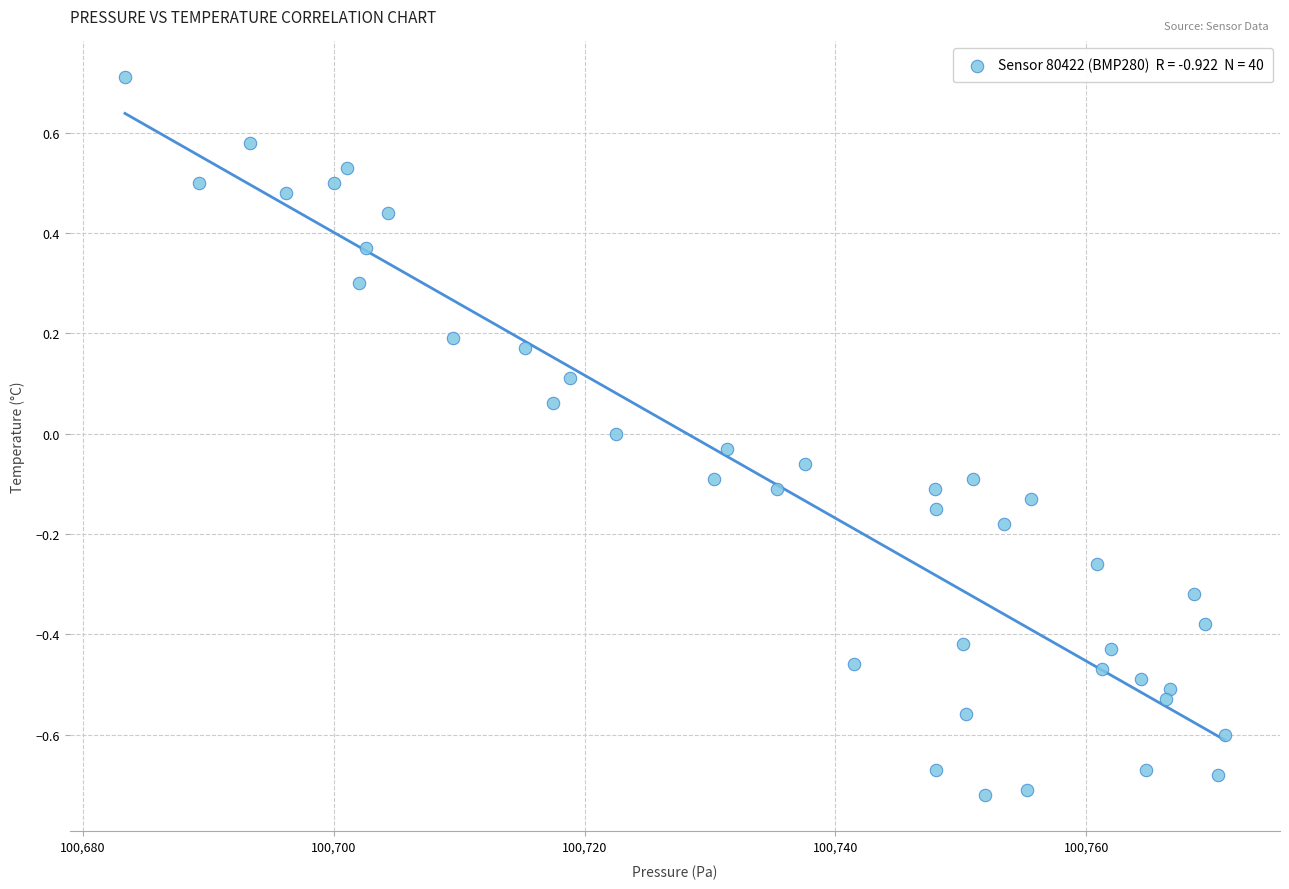

What is the range of X values (max minus min)?

87.7